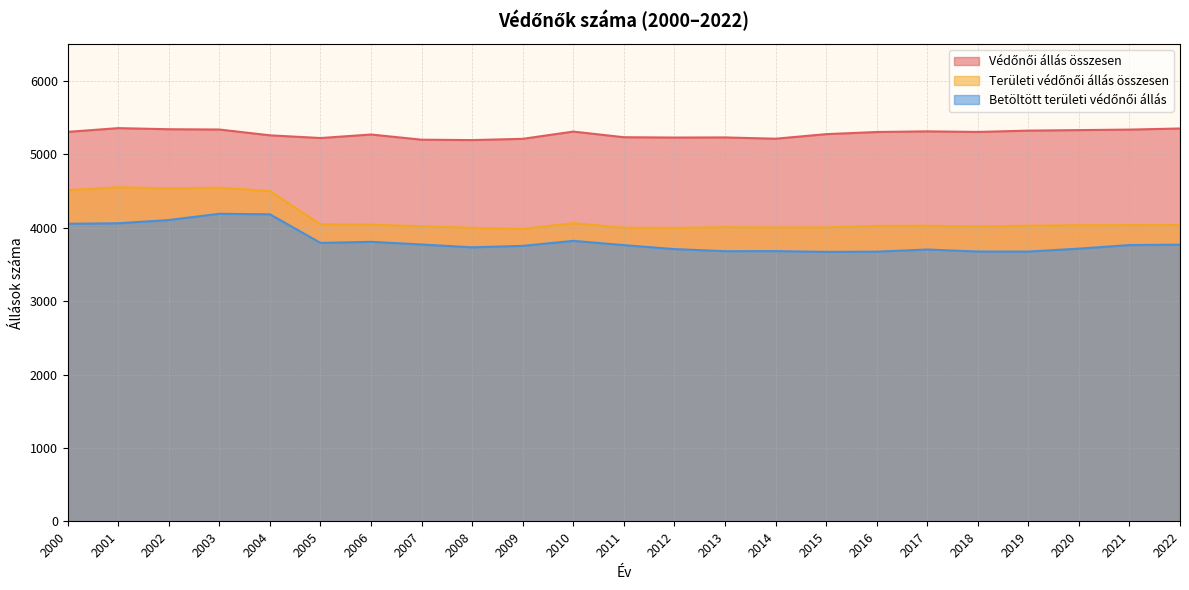

Does the chart display data point markers on the line(s)?

No